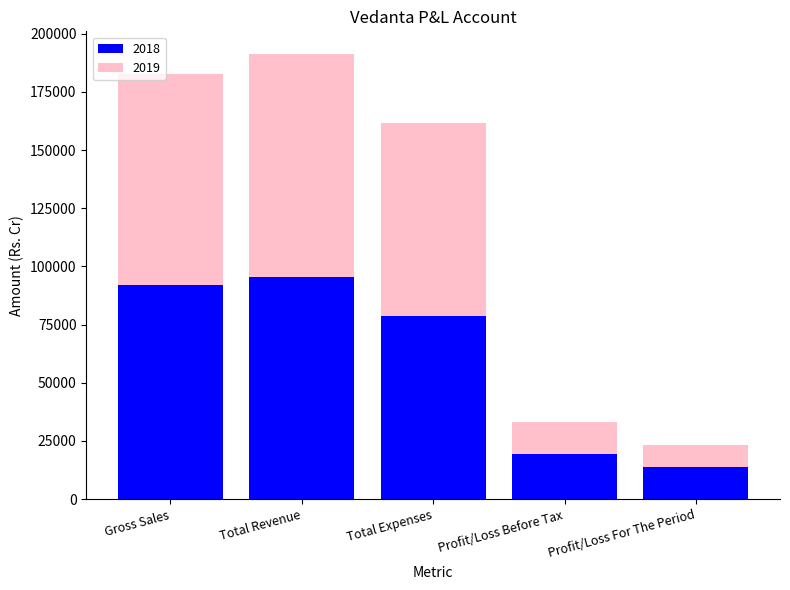

At which label does 2018 reach its minimum?

Profit/Loss For The Period